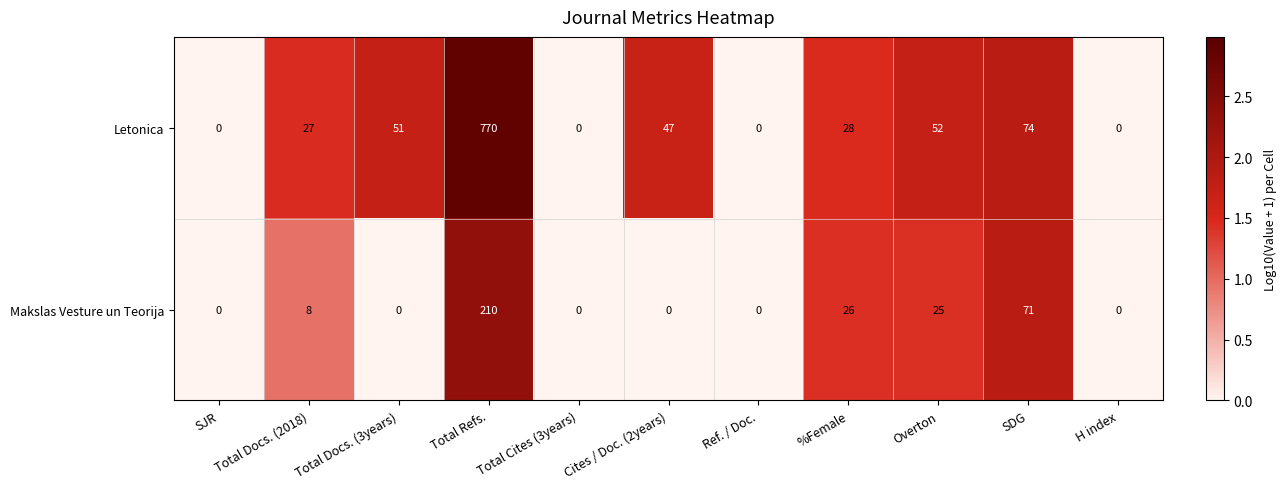

What is the difference between the maximum and minimum values in the Letonica series?

770